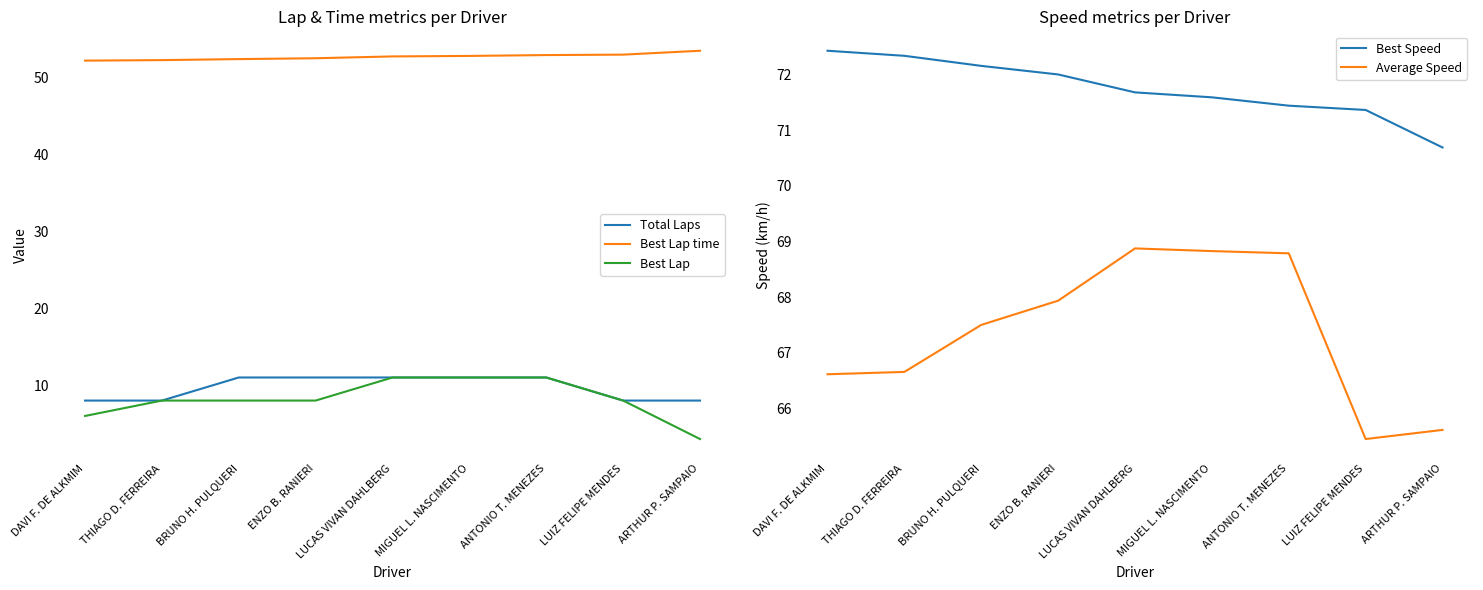

True or false: Total Laps has a value of 13.3 at ARTHUR P. SAMPAIO.

False